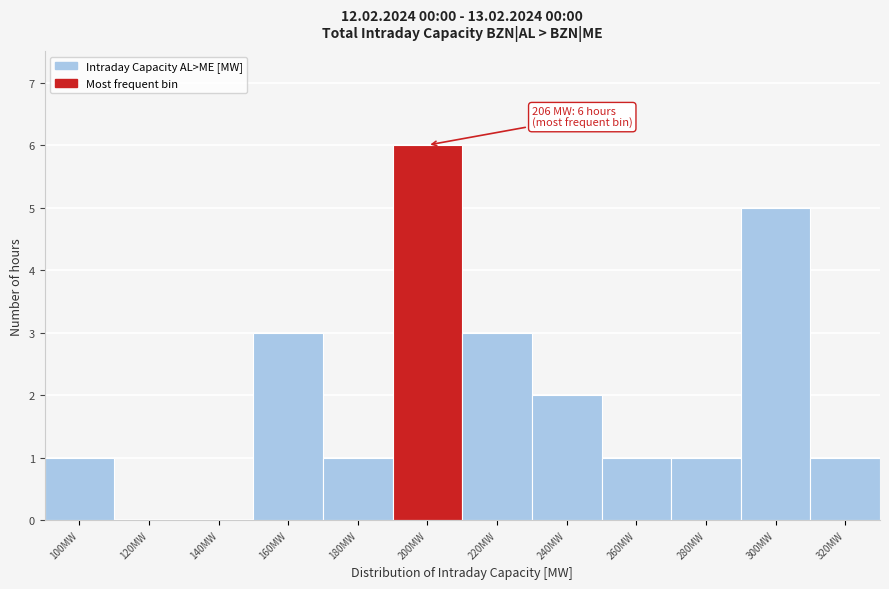

Reading left to right, list all the values displayed in this chart.

100MW=1	120MW=0	140MW=0	160MW=3	180MW=1	200MW=6	220MW=3	240MW=2	260MW=1	280MW=1	300MW=5	320MW=1